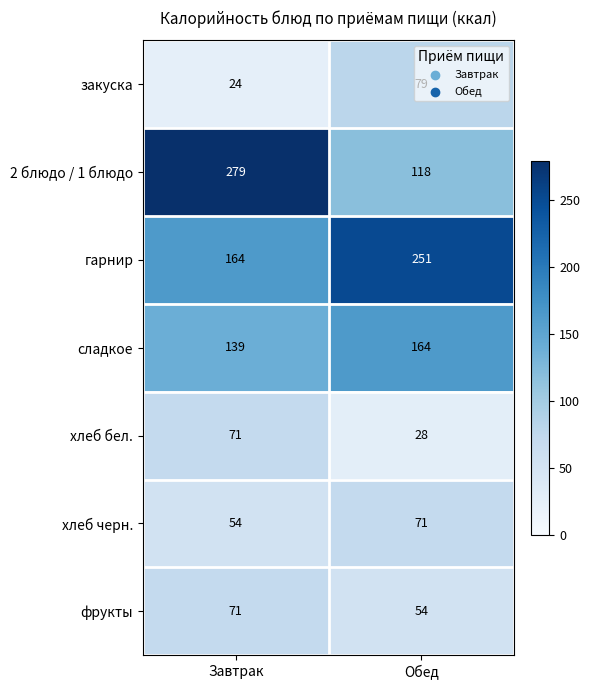

Read the хлеб бел. value at Обед.

28